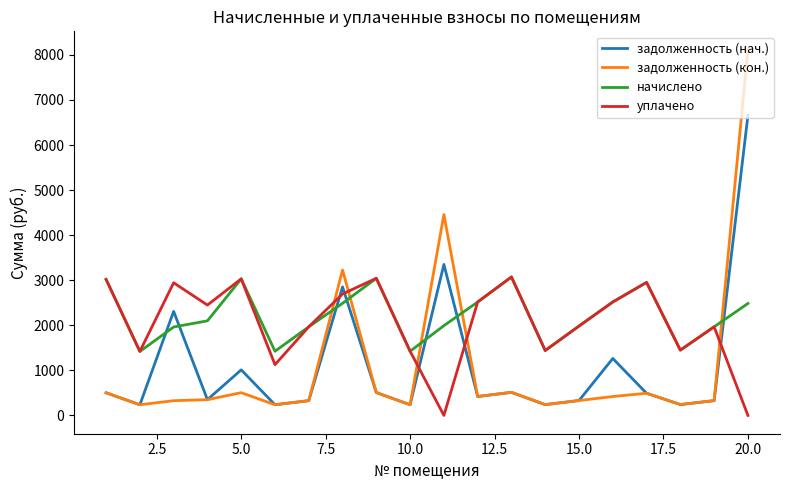

What is the greatest value displayed?

8116.6